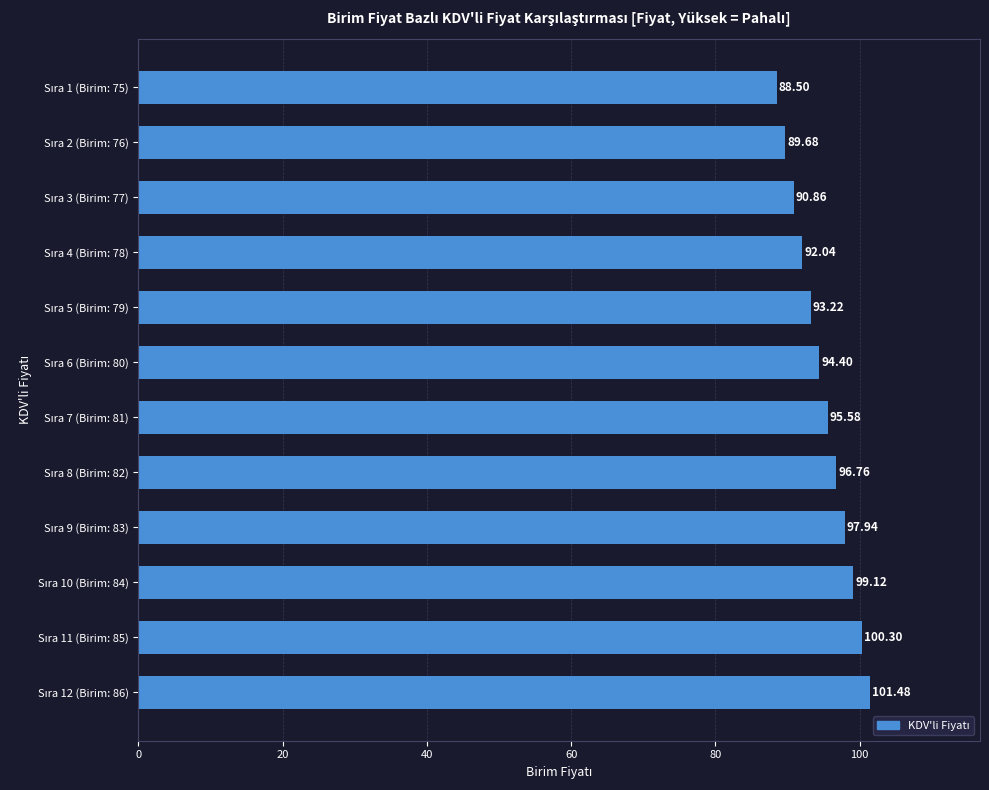

Count the number of data series in this chart.

1